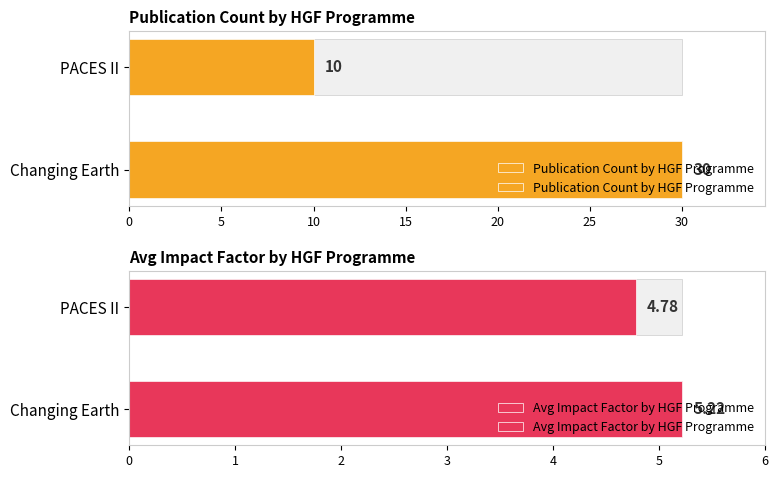

Reading right to left, what are all the values shown in this chart?

Publication Count by HGF Programme: 10.0	30.0
Avg Impact Factor by HGF Programme: 4.8	5.2